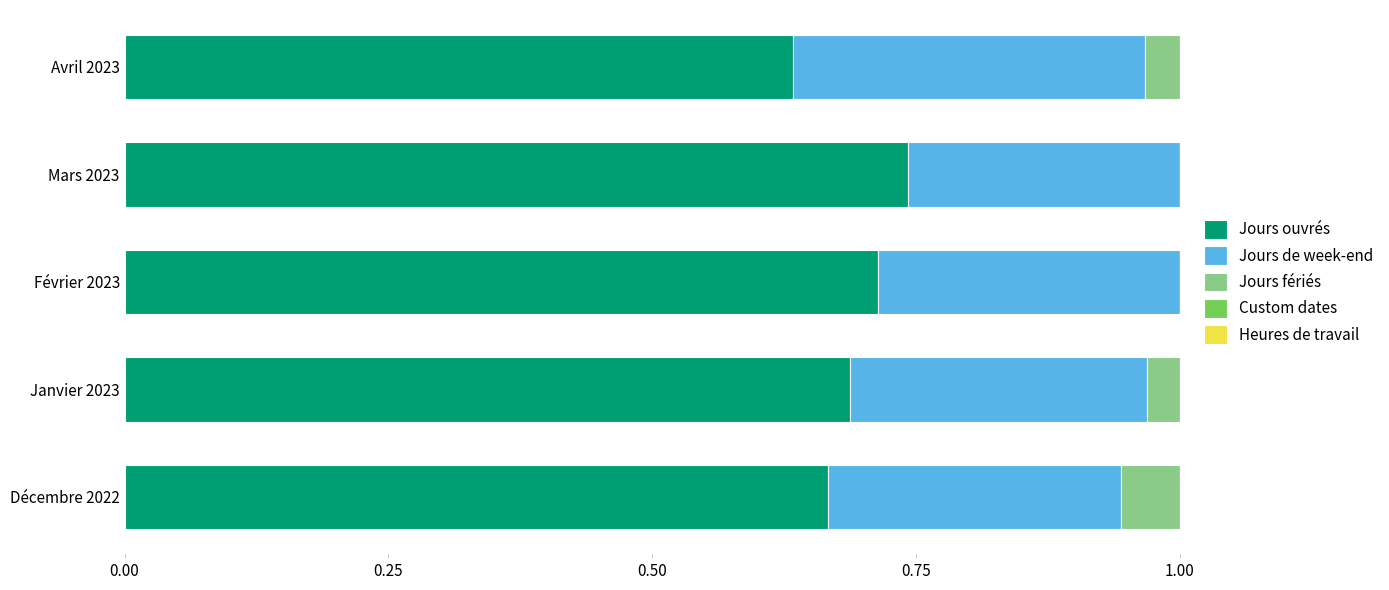

What is the total value across all series at Décembre 2022?

1.0